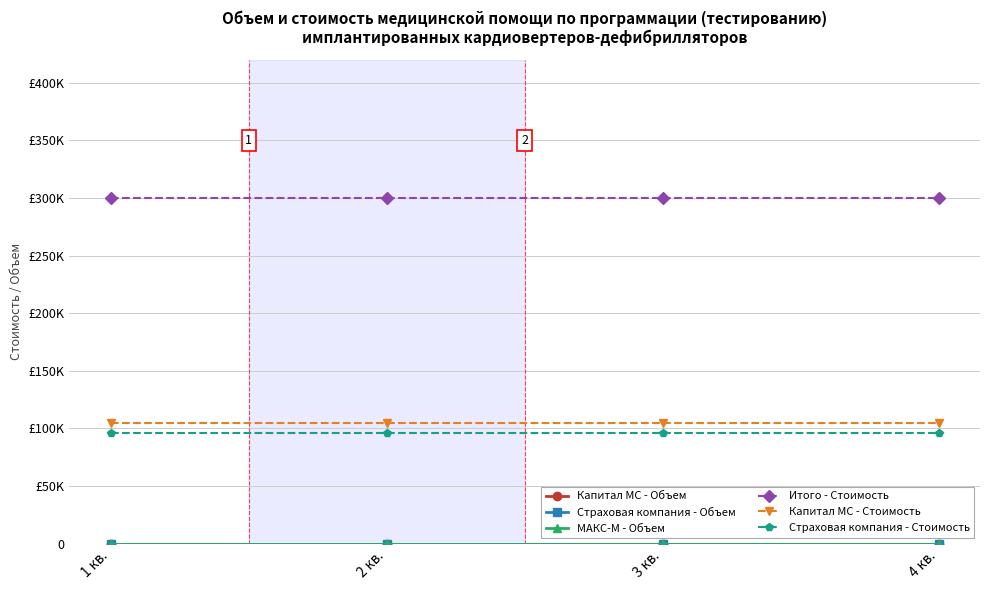

Which has a higher value, 1 кв. or 2 кв.?

1 кв.